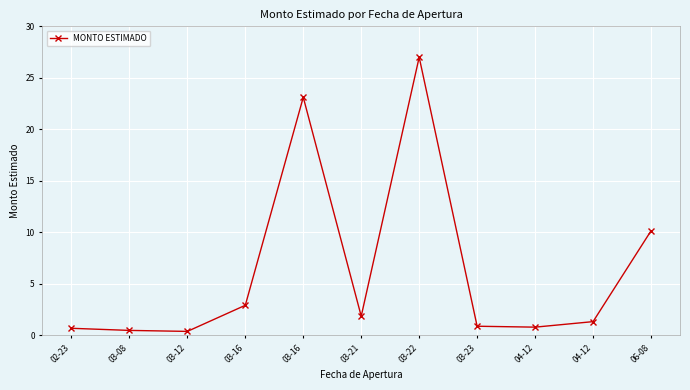

How many lines are shown in the chart?

1